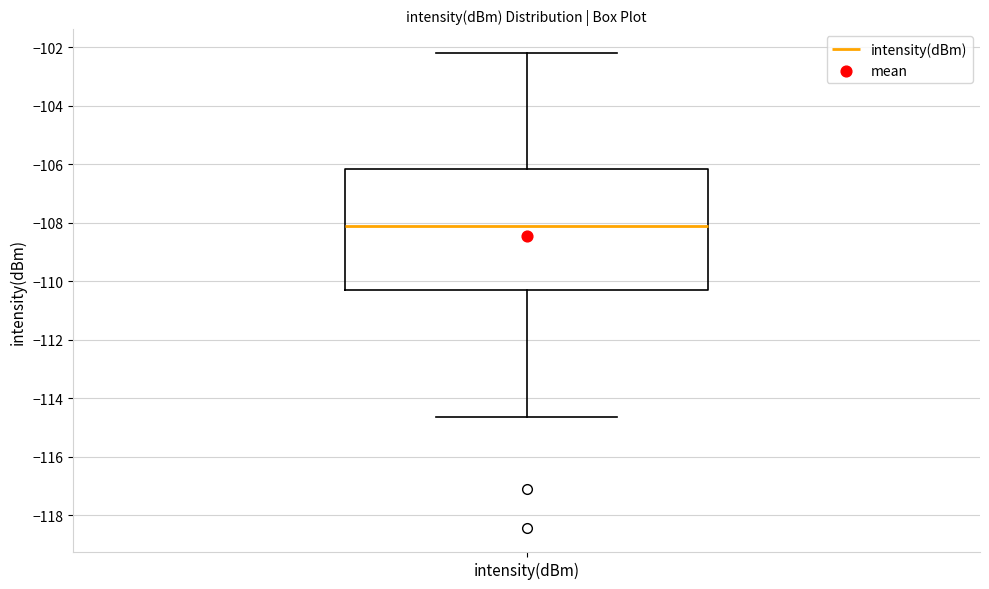

Where is the upper edge of the box for intensity(dBm) on the y-axis? The values are not printed on the chart, so give them approximately, as read against the axis.

-106.2